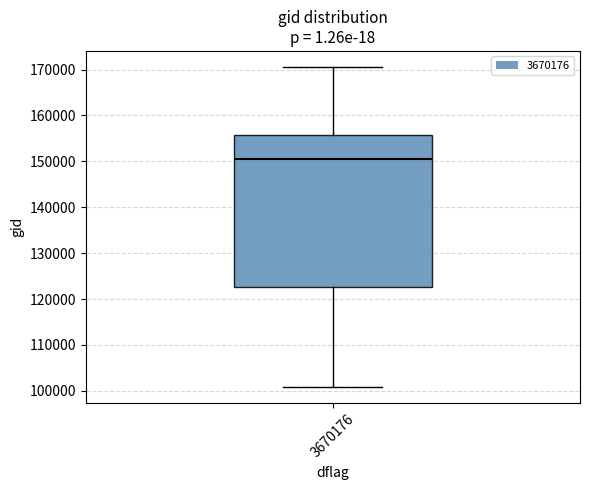

Transcribe this box plot: give where the median line is, the range the box spans, and where the two whiskers end, as read against the y-axis. The values are not printed on the chart, so give them approximately, as read against the axis.

median 150000, box 123000 to 156000, whiskers 101000 to 171000